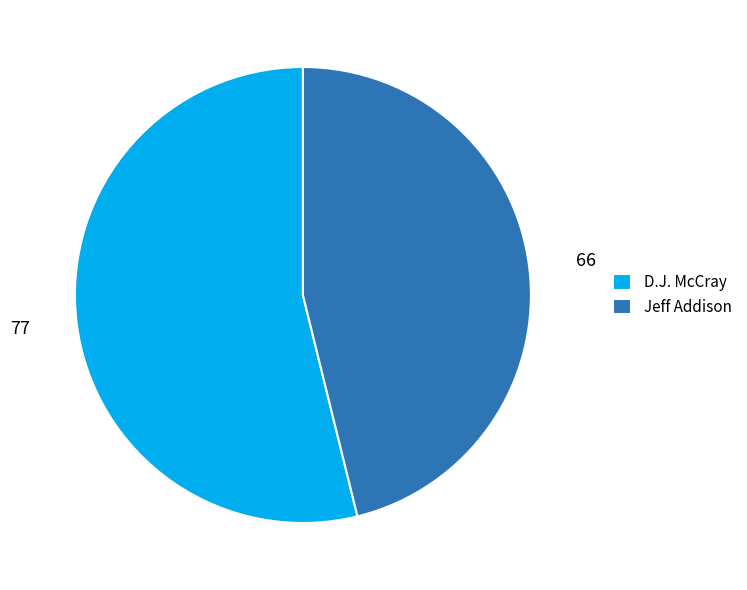

Is there a majority slice in this chart?

Yes